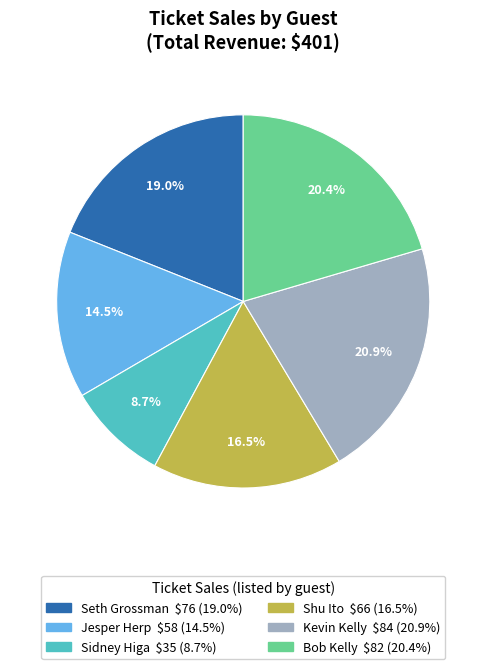

To the nearest percent, what is the difference between the Bob Kelly and Sidney Higa slice percentages?

12%